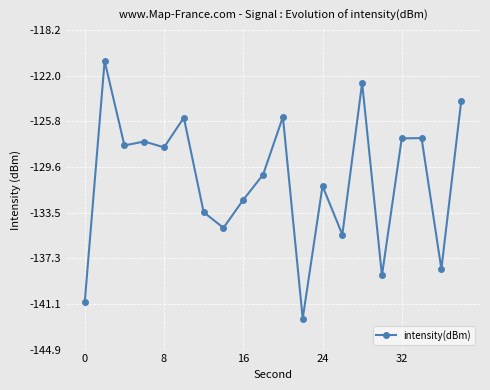

What is the minimum value shown in the chart?

-142.3